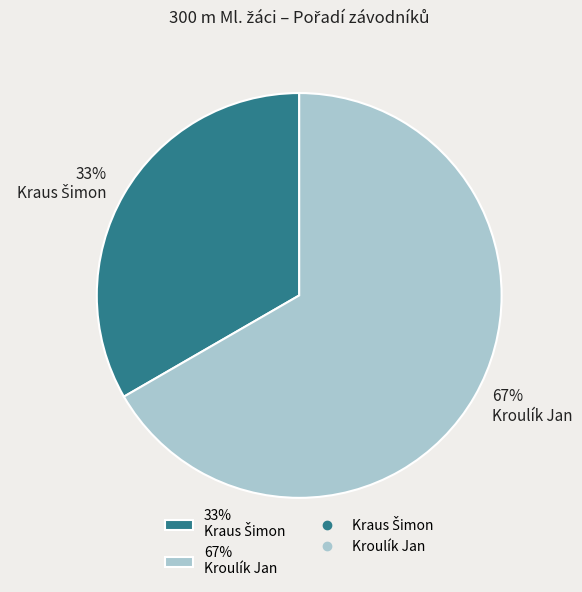

To the nearest percent, what portion does 67% Kroulík Jan represent?

67%